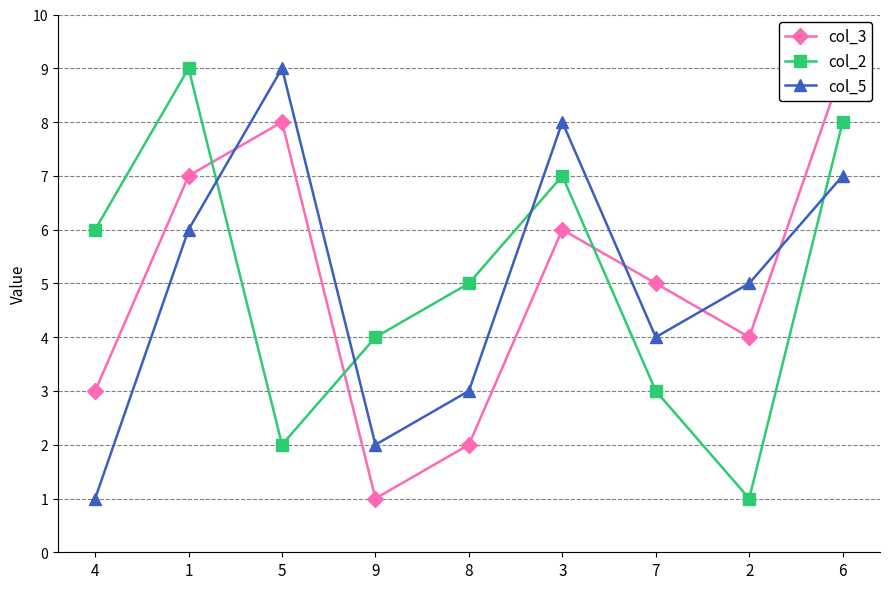

Reading right to left, what are all the values shown in this chart?

col_3: 6=9	2=4	7=5	3=6	8=2	9=1	5=8	1=7	4=3
col_2: 6=8	2=1	7=3	3=7	8=5	9=4	5=2	1=9	4=6
col_5: 6=7	2=5	7=4	3=8	8=3	9=2	5=9	1=6	4=1